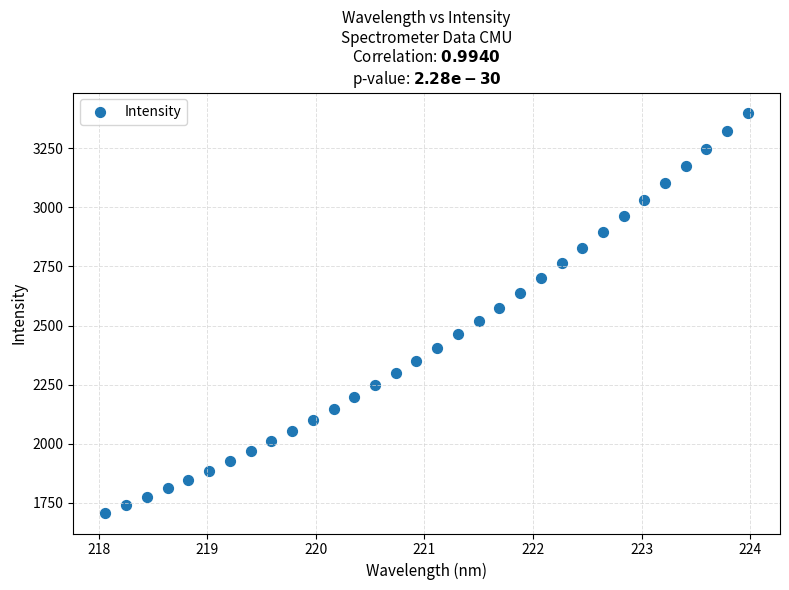

What is the range of Y values (max minus min)?

1696.0